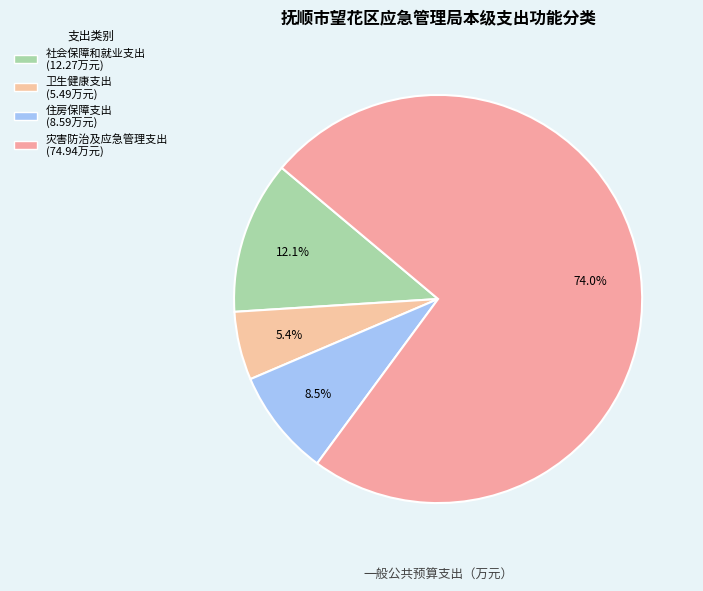

What is the ratio of the value at 灾害防治及应急管理支出 to the value at 社会保障和就业支出?

6.1